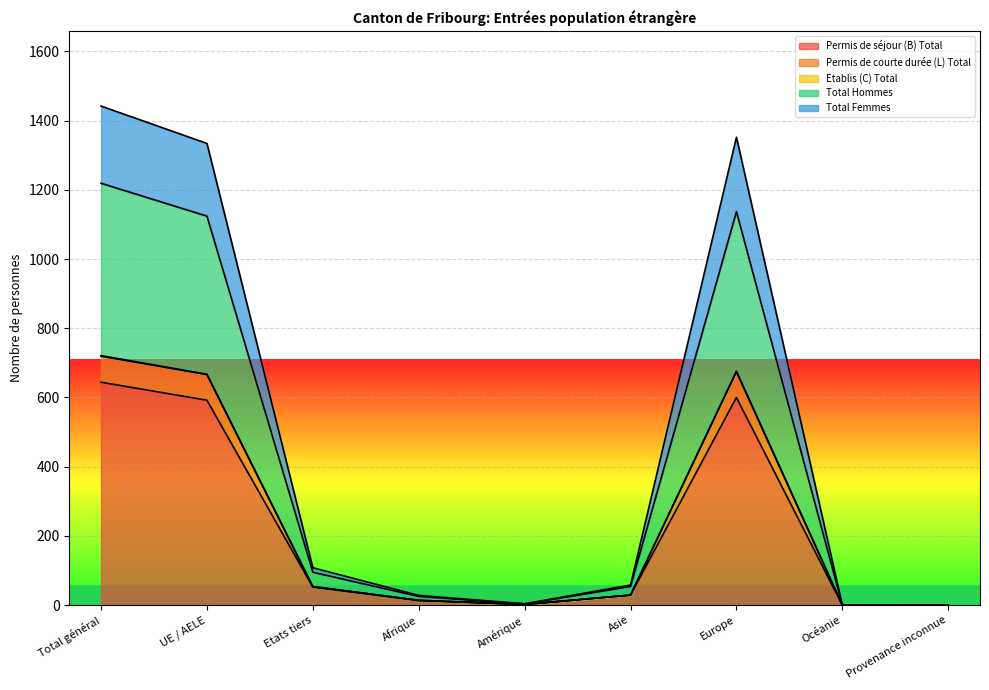

Which series has the largest total across all categories?

Total Hommes